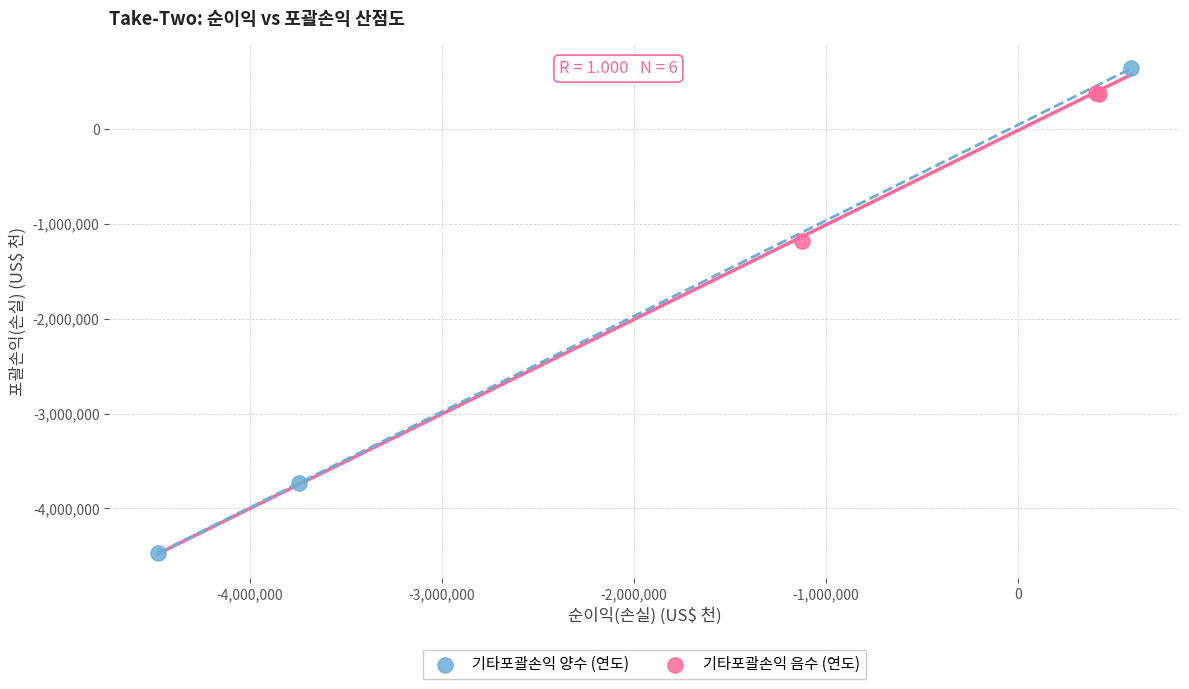

Which series contains the lowest Y value?

기타포괄손익 양수 (연도)